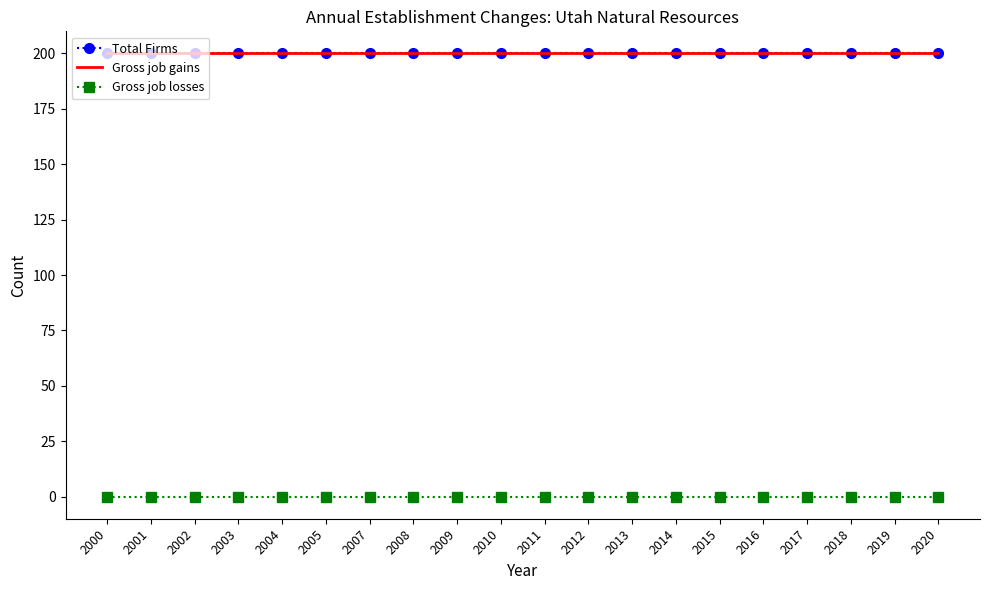

True or false: Total Firms has more than 1 interior local peaks.

False